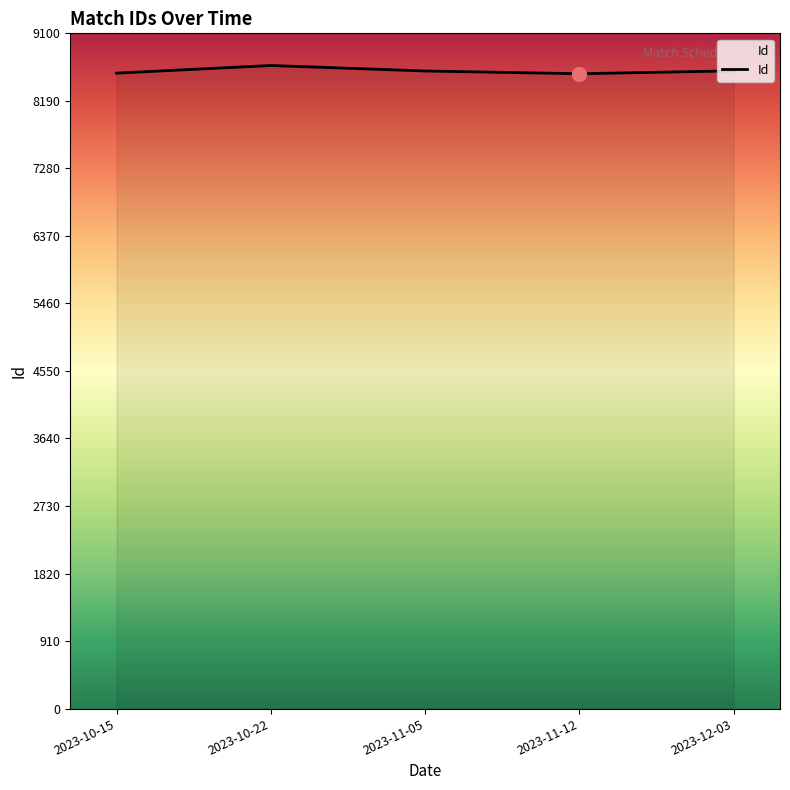

Which has a higher value, 2023-10-22 or 2023-10-15?

2023-10-22